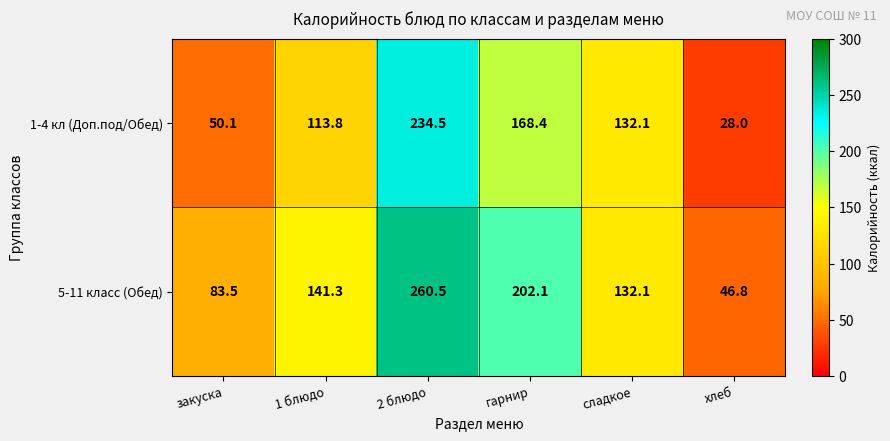

List the series in order of their overall mean, lowest first.

1-4 кл (Доп.под/Обед), 5-11 класс (Обед)